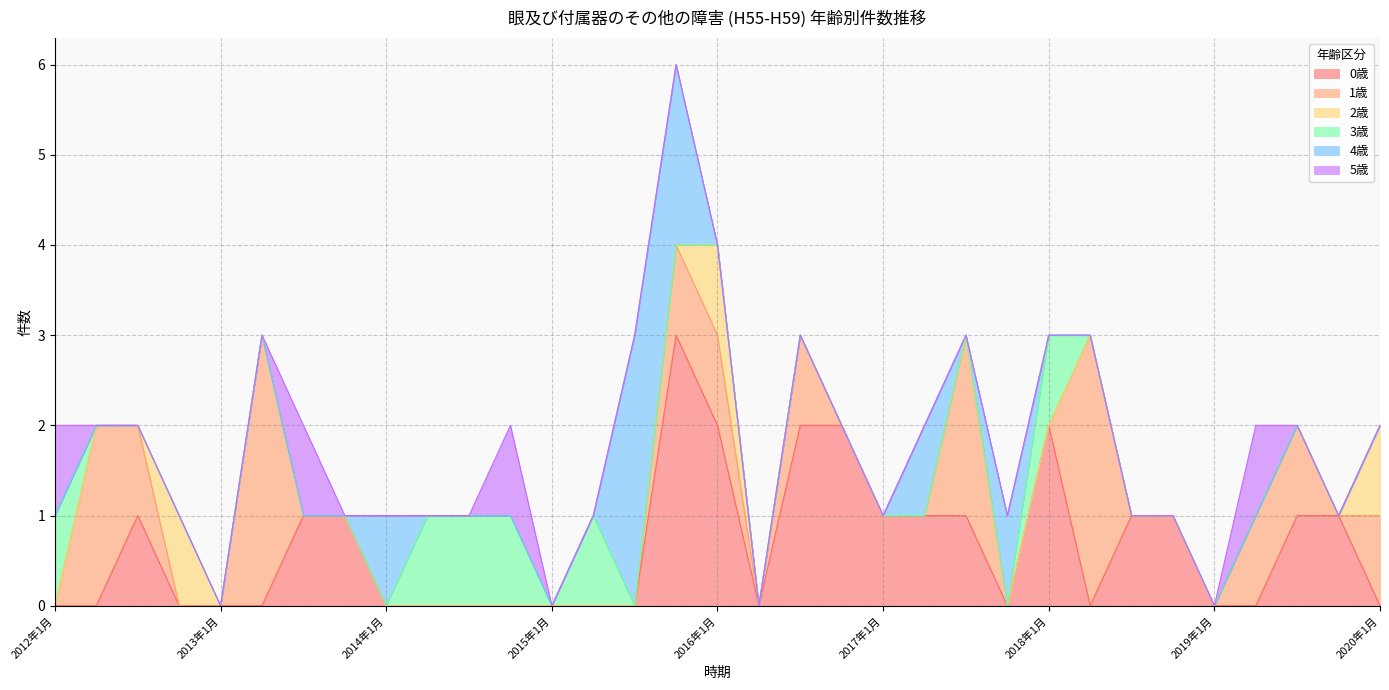

Which label corresponds to the smallest value in the chart?

2012年1月